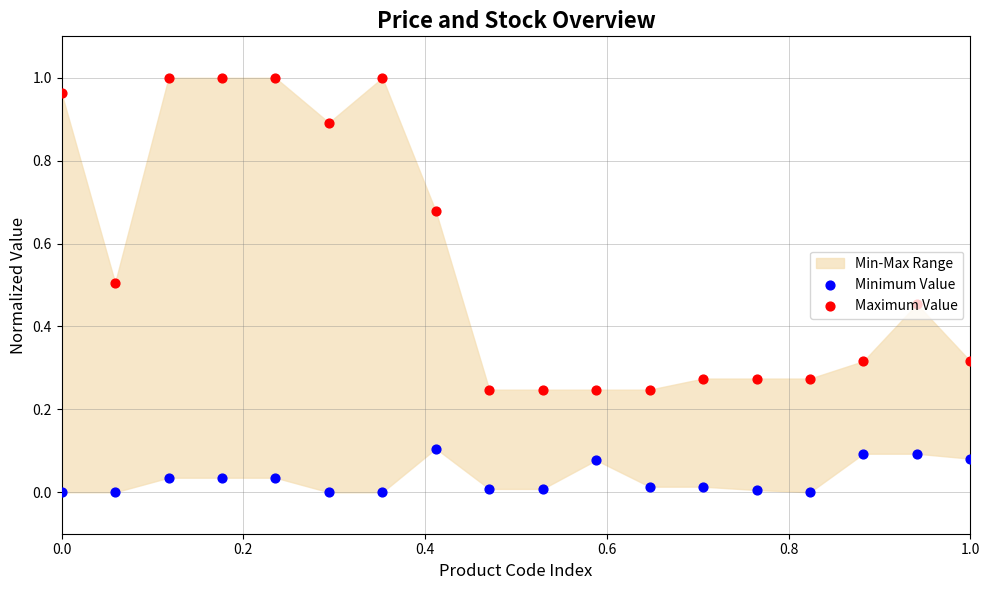

At how many categories does at least one series exceed 0?

18